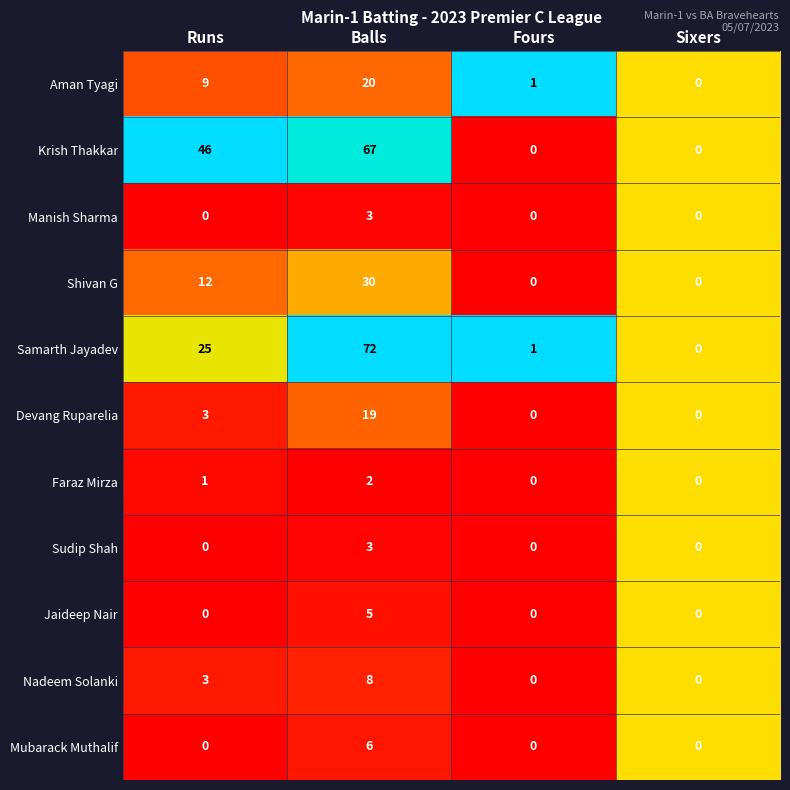

What is the difference between the second highest and second lowest values in the Aman Tyagi series?

8